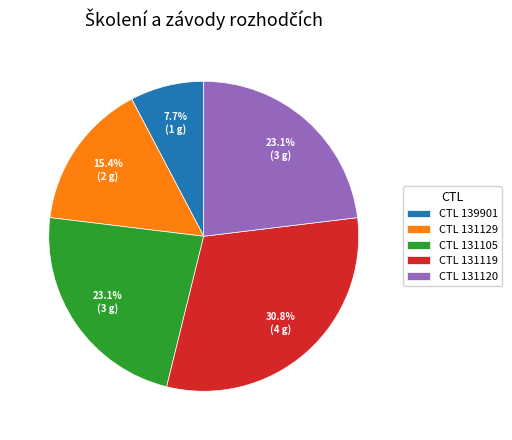

Is there any slice that represents more than half of the pie?

No